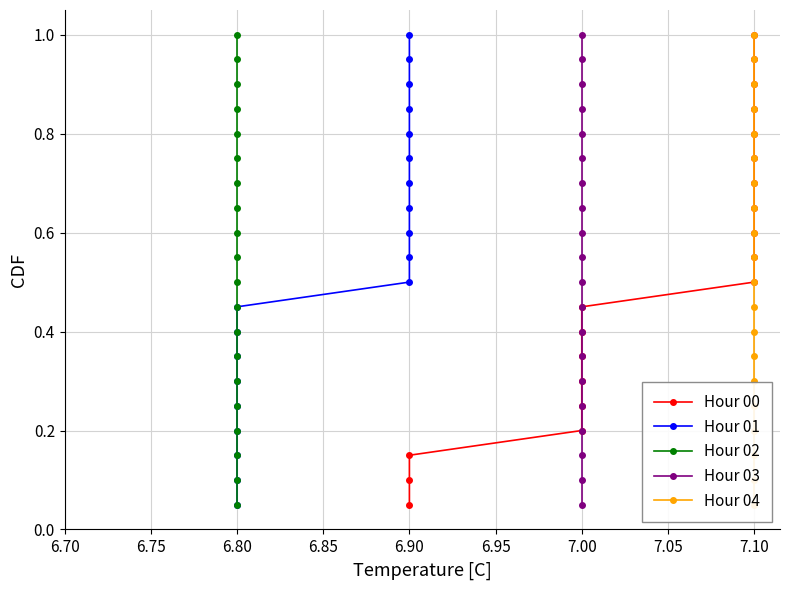

Which series has the widest spread of values?

Hour 00